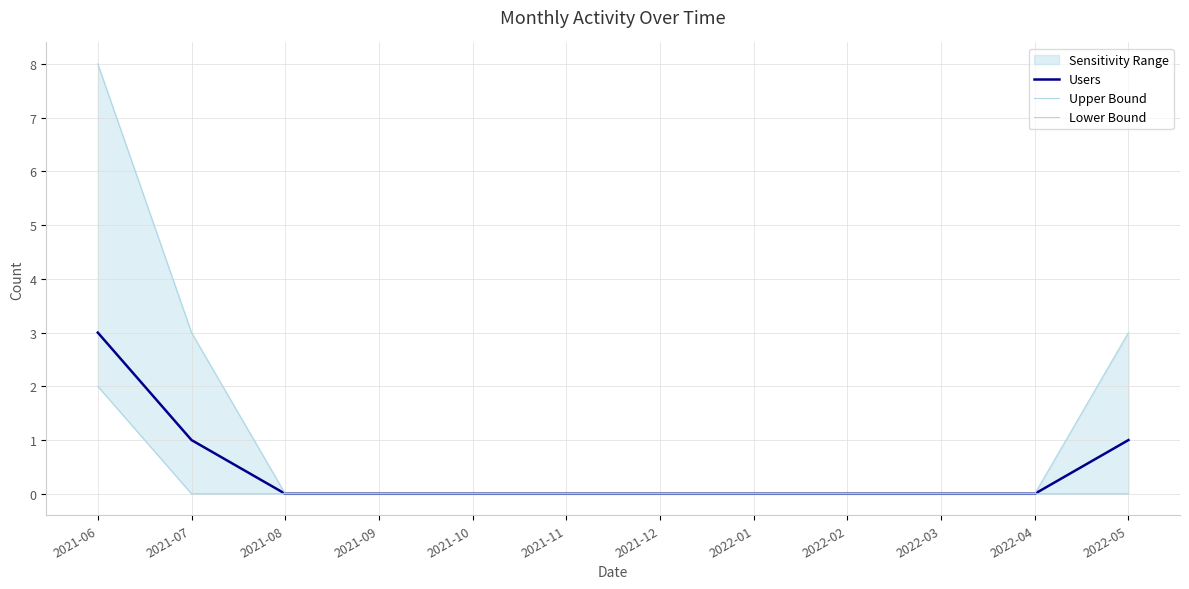

How many distinct data groups are displayed?

3